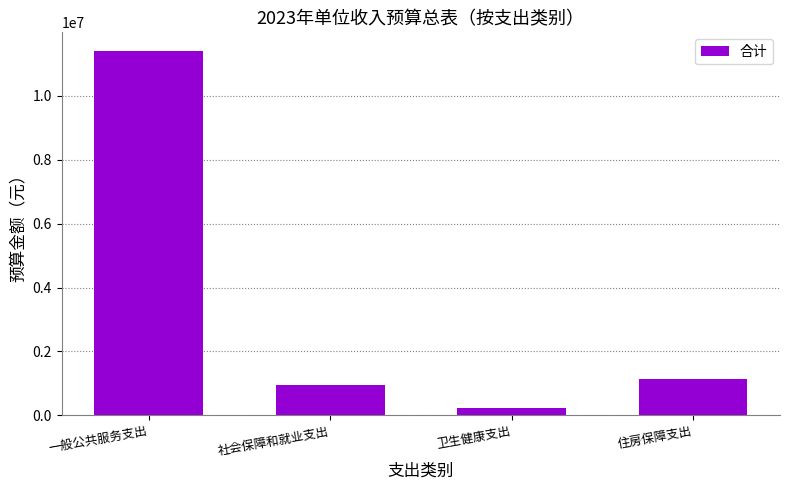

True or false: the data shows 11412700 at 一般公共服务支出.

True